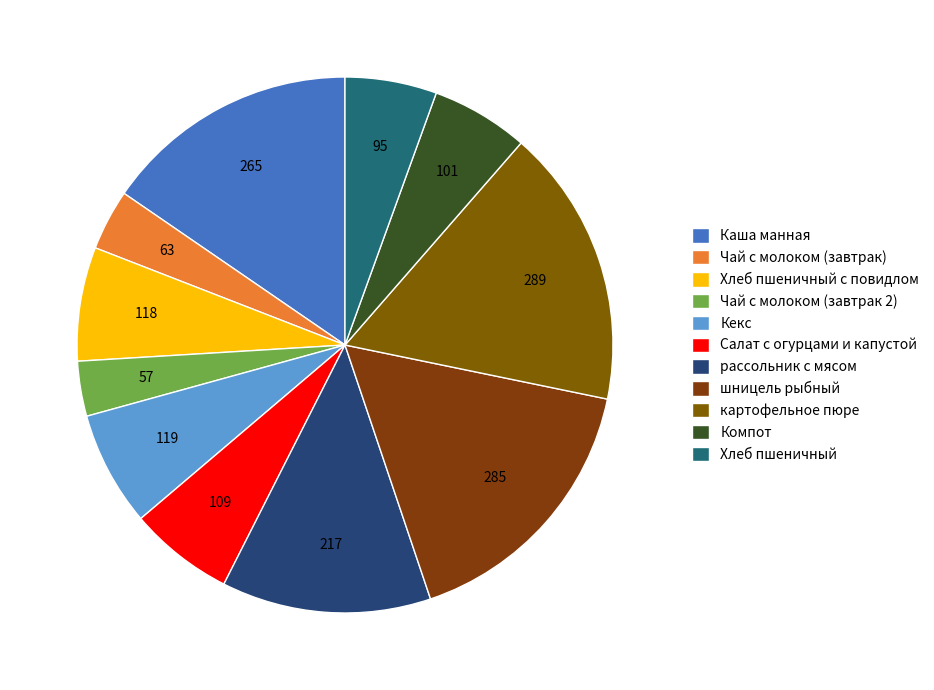

What percentage is NOT represented by Хлеб пшеничный с повидлом?

93.1%